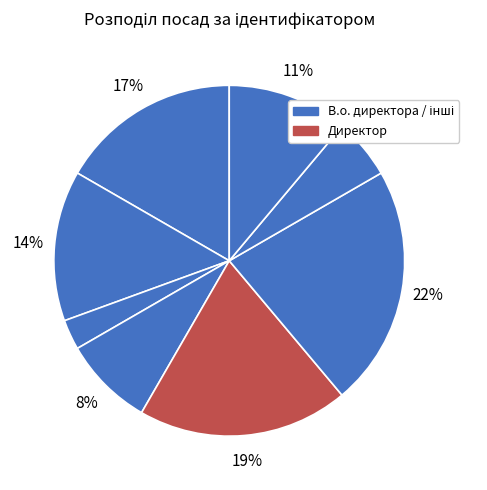

Count the number of slices in the pie.

8